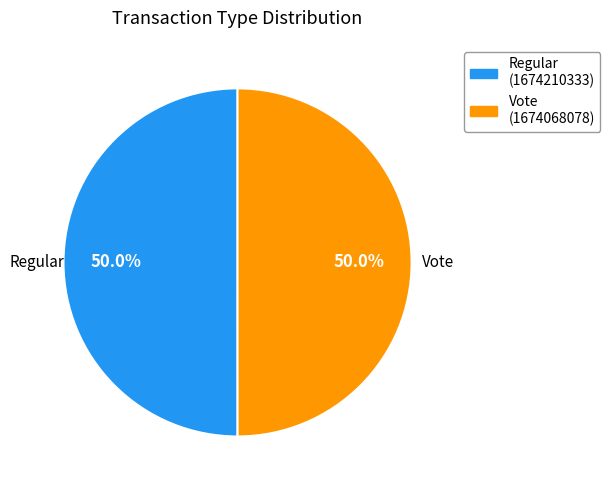

Is the sum of Vote and Regular greater than half?

Yes